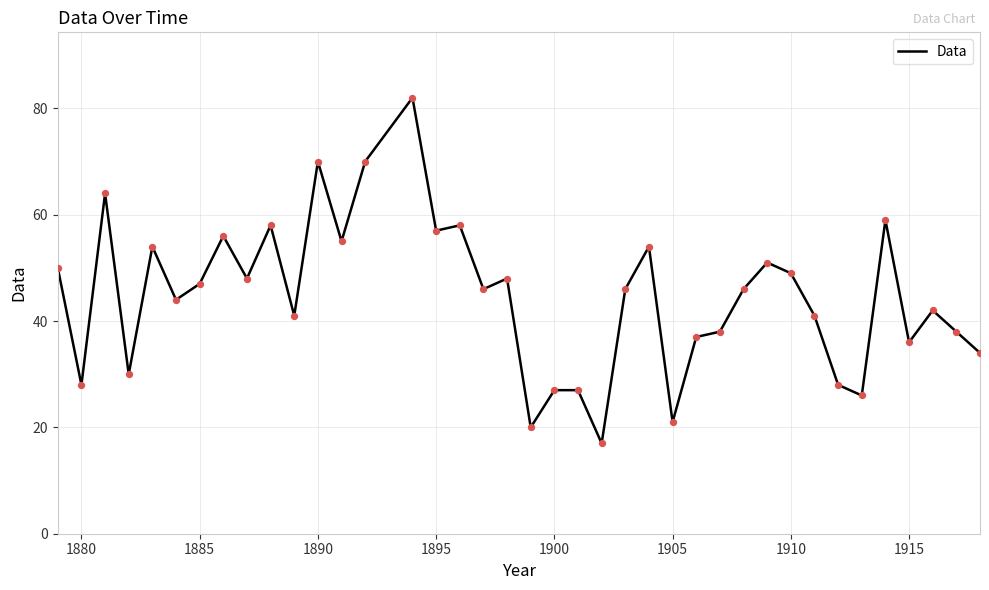

What is the difference between the maximum and minimum values?

65